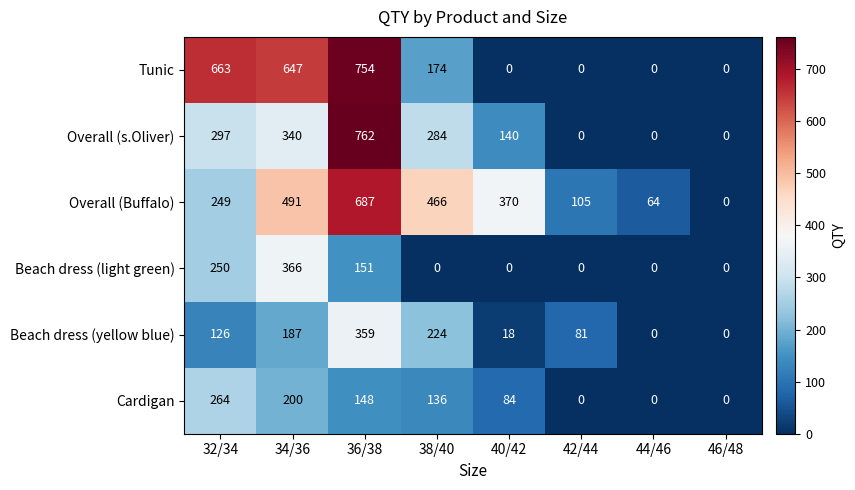

What is the approximate value of Beach dress (yellow blue) at 32/34, to the nearest 5?

125